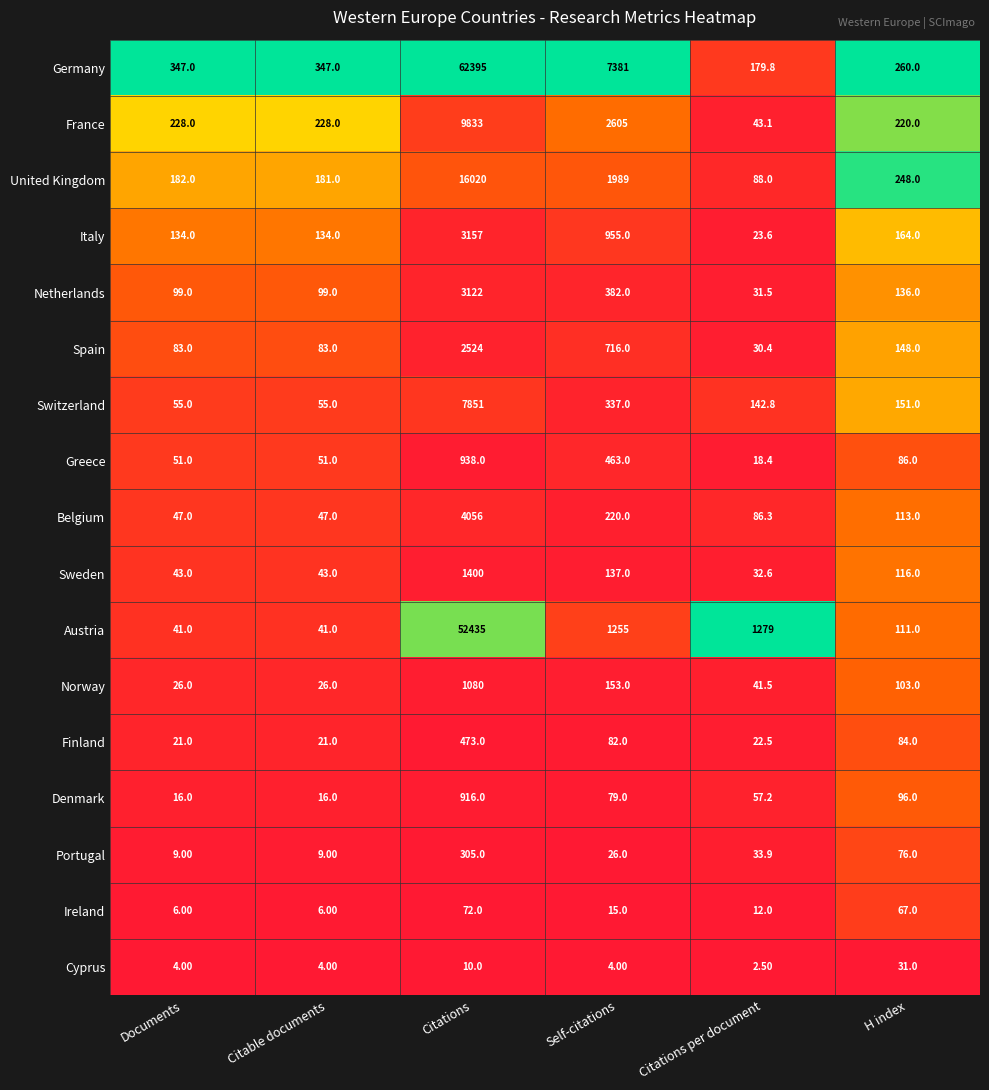

Rank the series by their maximum value, from highest to lowest.

Germany, Austria, United Kingdom, France, Switzerland, Belgium, Italy, Netherlands, Spain, Sweden, Norway, Greece, Denmark, Finland, Portugal, Ireland, Cyprus